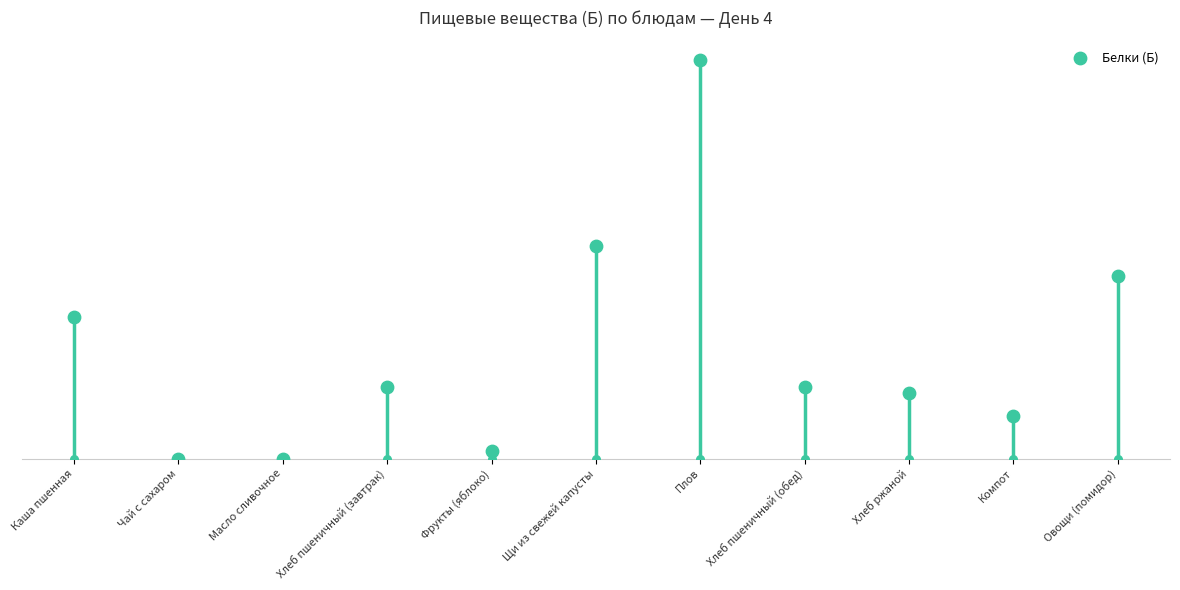

Between Плов and Каша пшенная, which is larger?

Плов